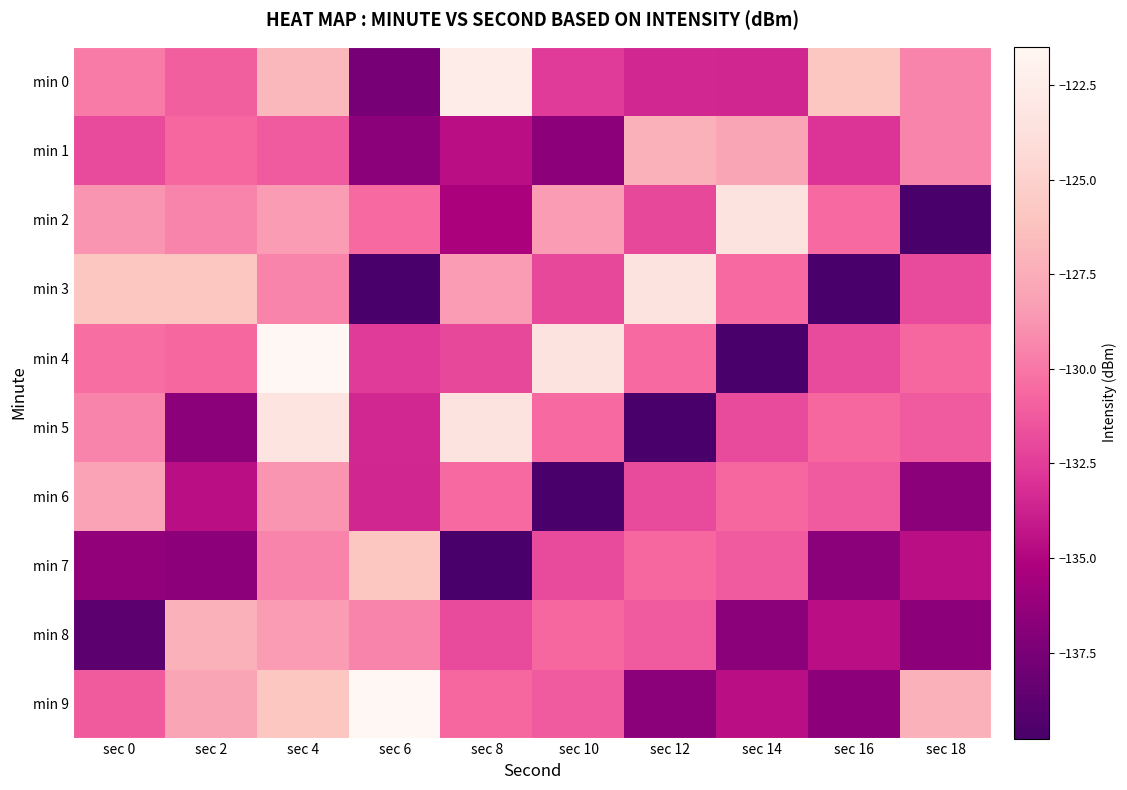

Reading left to right, list all the values displayed in this chart.

min 0: sec 0=-129.9	sec 2=-131.0	sec 4=-126.8	sec 6=-137.6	sec 8=-122.5	sec 10=-132.6	sec 12=-133.4	sec 14=-133.6	sec 16=-126.0	sec 18=-129.4
min 1: sec 0=-131.9	sec 2=-130.7	sec 4=-131.2	sec 6=-136.8	sec 8=-134.6	sec 10=-136.6	sec 12=-127.2	sec 14=-128.0	sec 16=-133.0	sec 18=-129.4
min 2: sec 0=-128.8	sec 2=-129.5	sec 4=-128.4	sec 6=-130.5	sec 8=-135.2	sec 10=-128.5	sec 12=-132.0	sec 14=-123.4	sec 16=-130.5	sec 18=-139.8
min 3: sec 0=-125.9	sec 2=-126.0	sec 4=-129.4	sec 6=-139.8	sec 8=-128.5	sec 10=-132.0	sec 12=-123.4	sec 14=-130.5	sec 16=-139.8	sec 18=-131.9
min 4: sec 0=-130.3	sec 2=-130.7	sec 4=-121.5	sec 6=-132.6	sec 8=-132.0	sec 10=-123.4	sec 12=-130.5	sec 14=-139.8	sec 16=-131.9	sec 18=-130.7
min 5: sec 0=-129.4	sec 2=-136.8	sec 4=-123.4	sec 6=-133.4	sec 8=-123.4	sec 10=-130.5	sec 12=-139.8	sec 14=-131.9	sec 16=-130.7	sec 18=-131.2
min 6: sec 0=-128.1	sec 2=-134.6	sec 4=-128.8	sec 6=-133.6	sec 8=-130.5	sec 10=-139.8	sec 12=-131.9	sec 14=-130.7	sec 16=-131.2	sec 18=-136.8
min 7: sec 0=-136.4	sec 2=-136.6	sec 4=-129.5	sec 6=-126.0	sec 8=-139.8	sec 10=-131.9	sec 12=-130.7	sec 14=-131.2	sec 16=-136.8	sec 18=-134.6
min 8: sec 0=-138.8	sec 2=-127.2	sec 4=-128.4	sec 6=-129.4	sec 8=-131.9	sec 10=-130.7	sec 12=-131.2	sec 14=-136.8	sec 16=-134.6	sec 18=-136.6
min 9: sec 0=-131.1	sec 2=-128.0	sec 4=-125.9	sec 6=-121.5	sec 8=-130.7	sec 10=-131.2	sec 12=-136.8	sec 14=-134.6	sec 16=-136.6	sec 18=-127.2